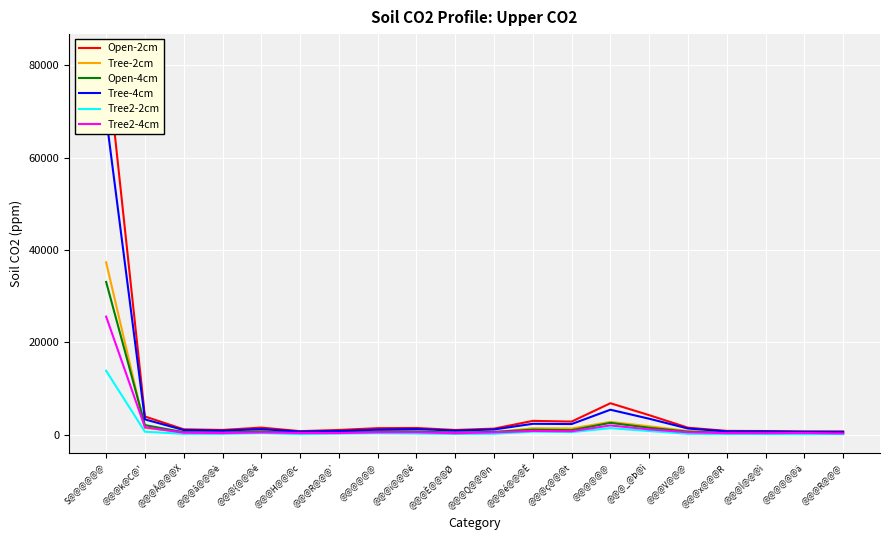

True or false: Tree-4cm and Open-4cm intersect in this chart.

False